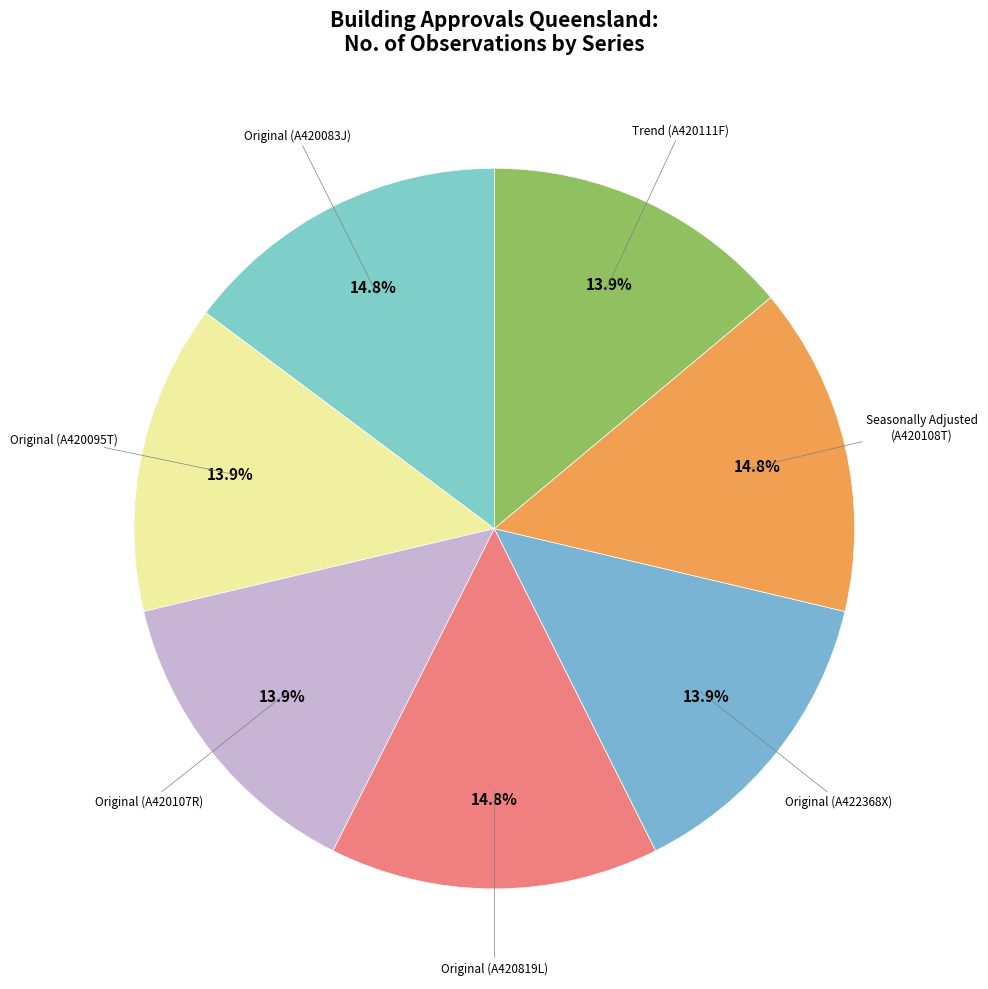

How many slices are in this pie chart?

7